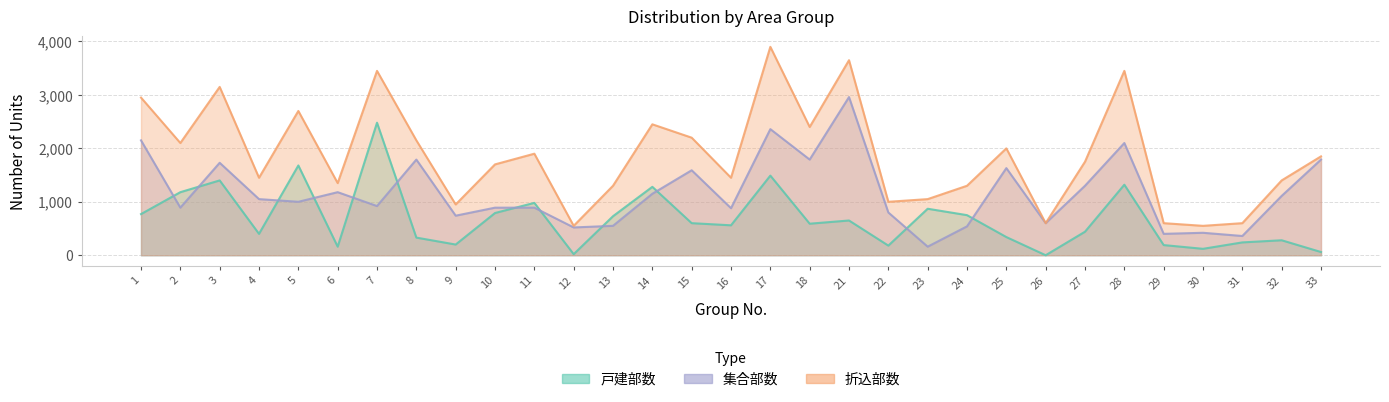

Where is 折込部数 nearest to the value 2225?

15